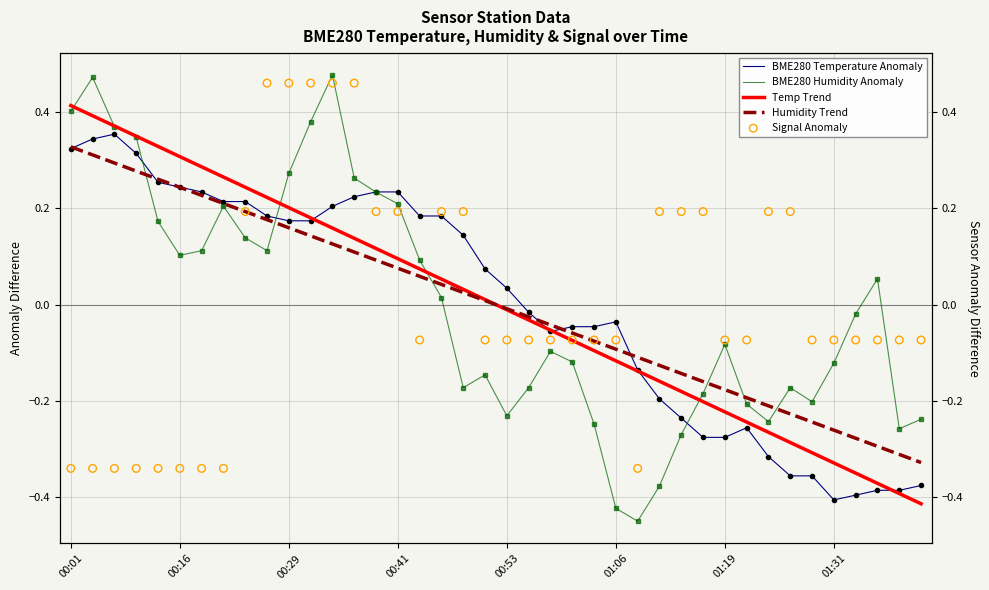

Which series has the largest Y range (max minus min)?

BME280 Humidity Anomaly